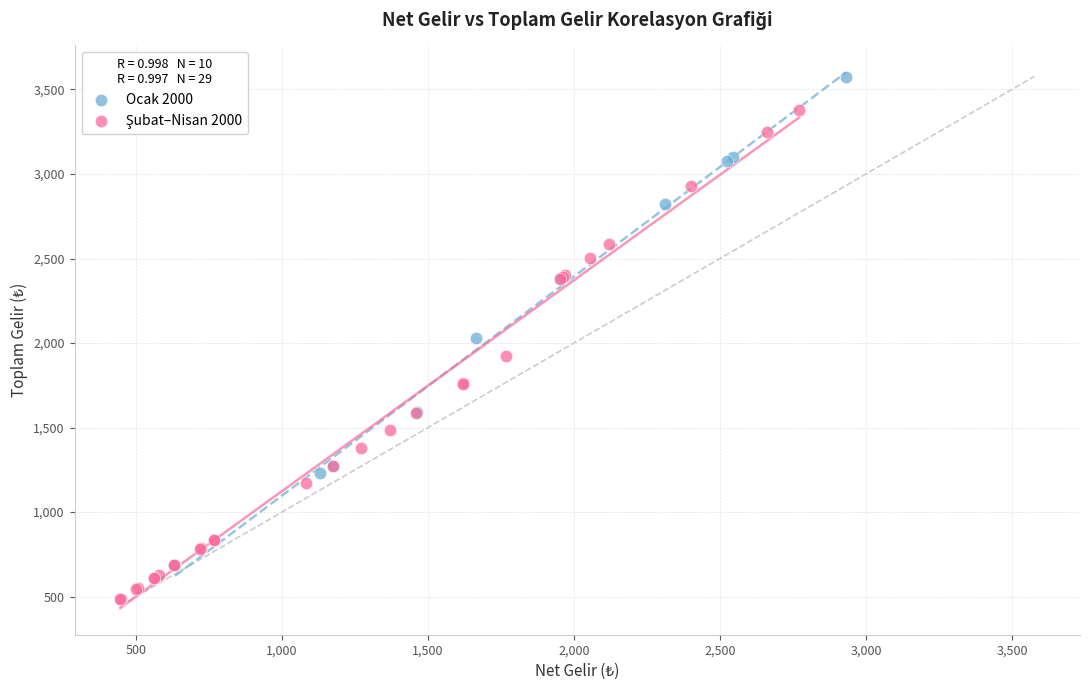

Which series contains the highest Y value?

Ocak 2000